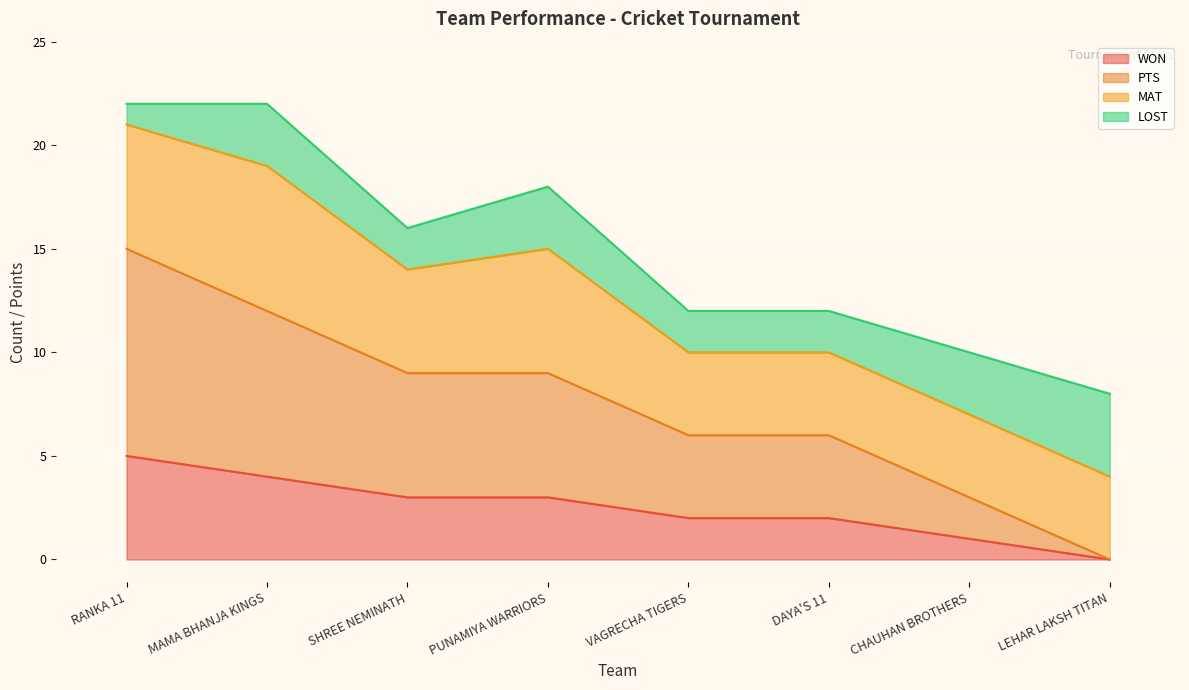

What is the label of the 5th point from the left?

VAGRECHA TIGERS